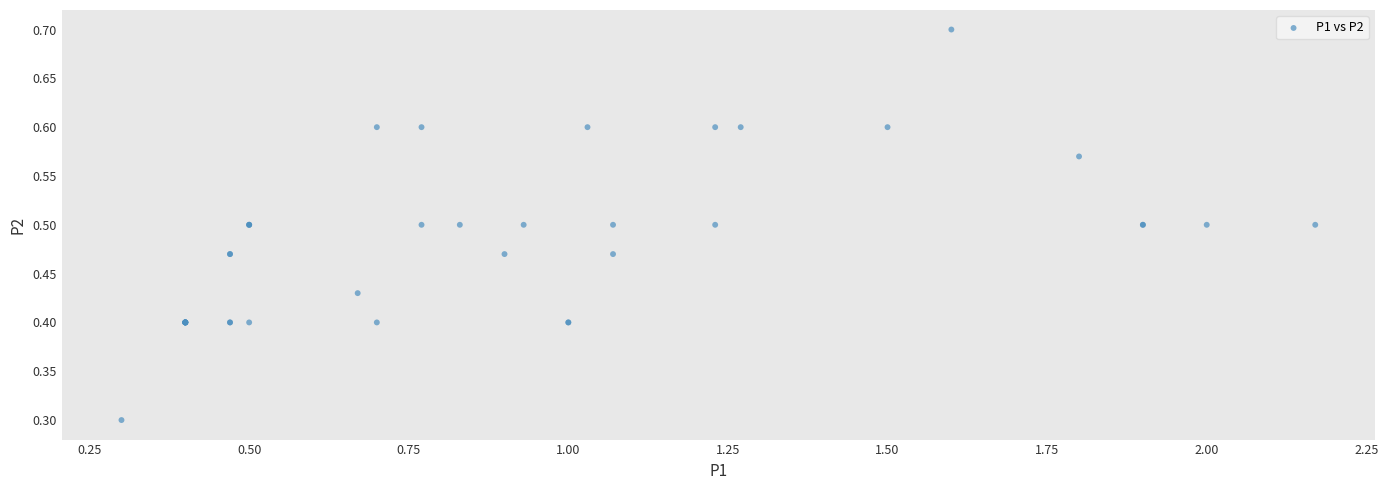

What Y value in the scatter plot is closest to 0?

0.3